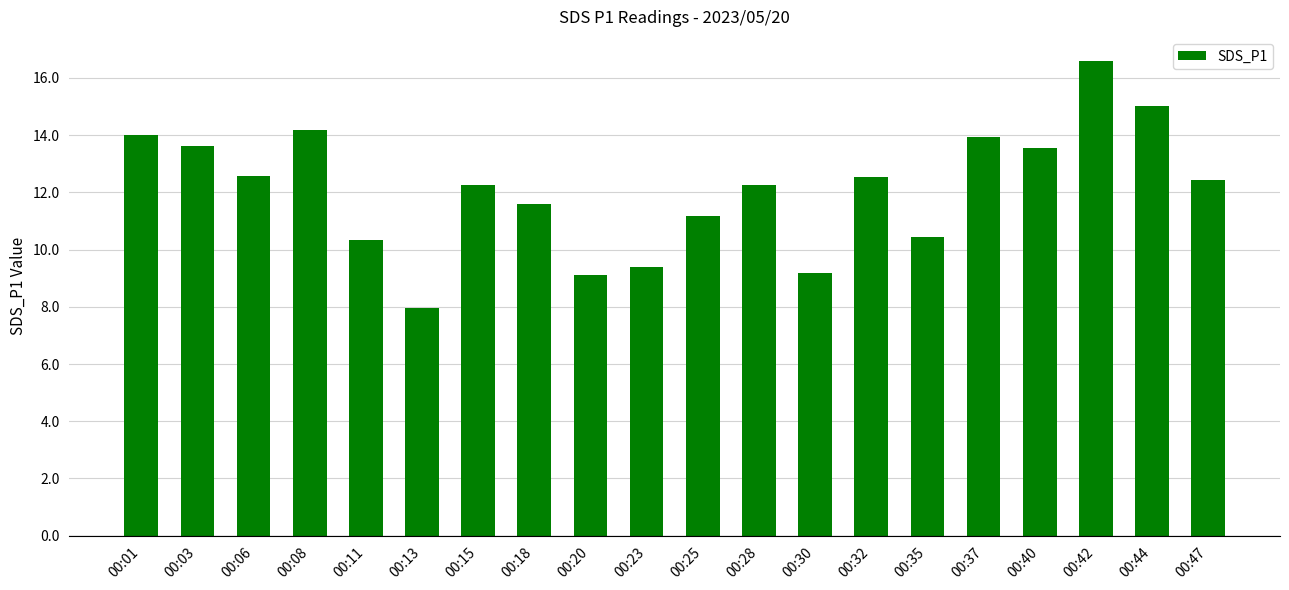

True or false: the data shows 23.1 at 00:40.

False